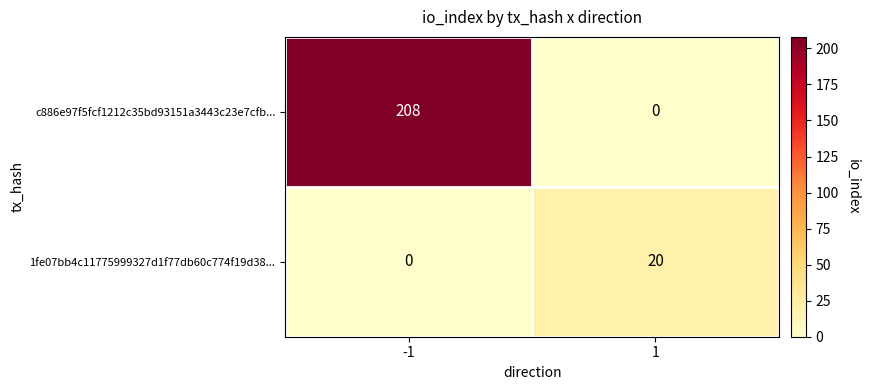

Rank the series at -1 from highest to lowest value.

c886e97f5fcf1212c35bd93151a3443c23e7cfb..., 1fe07bb4c11775999327d1f77db60c774f19d38...